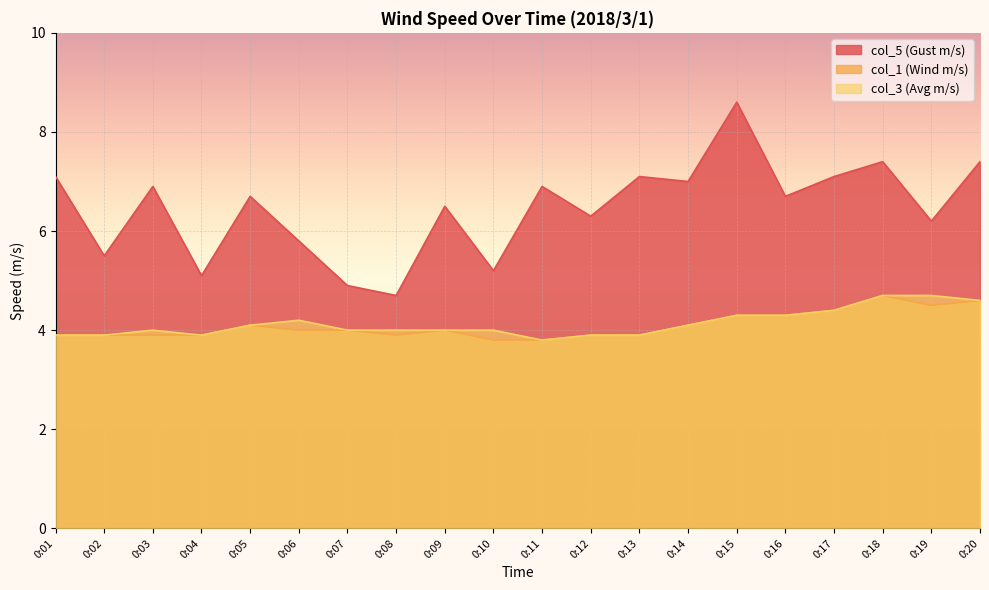

What is the value of the col_5 (Gust m/s) point at the 3rd from the left?

6.9